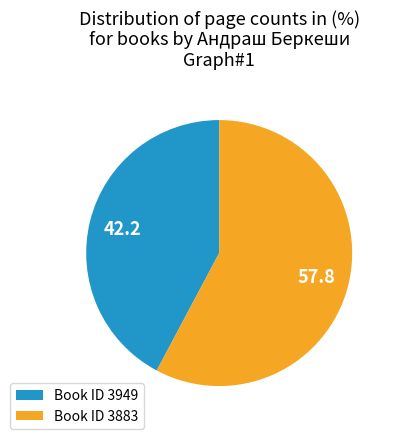

Between Book ID 3949 and Book ID 3883, which is larger?

Book ID 3883